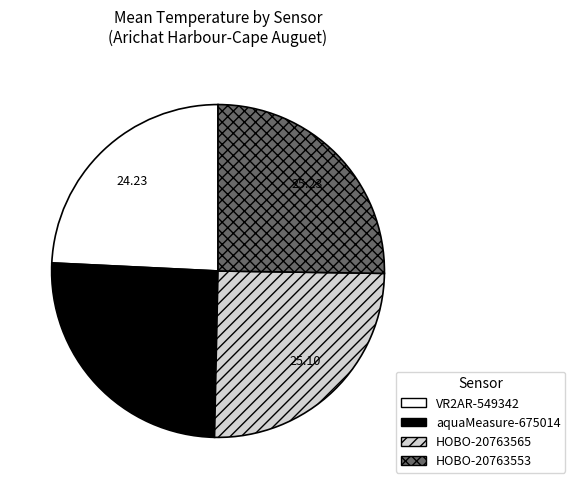

Is there a majority slice in this chart?

No